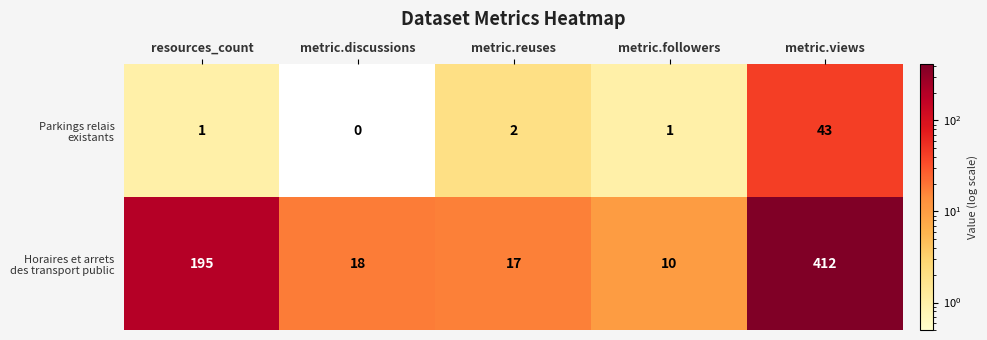

What is the spread (max minus min) of values at metric.followers?

9